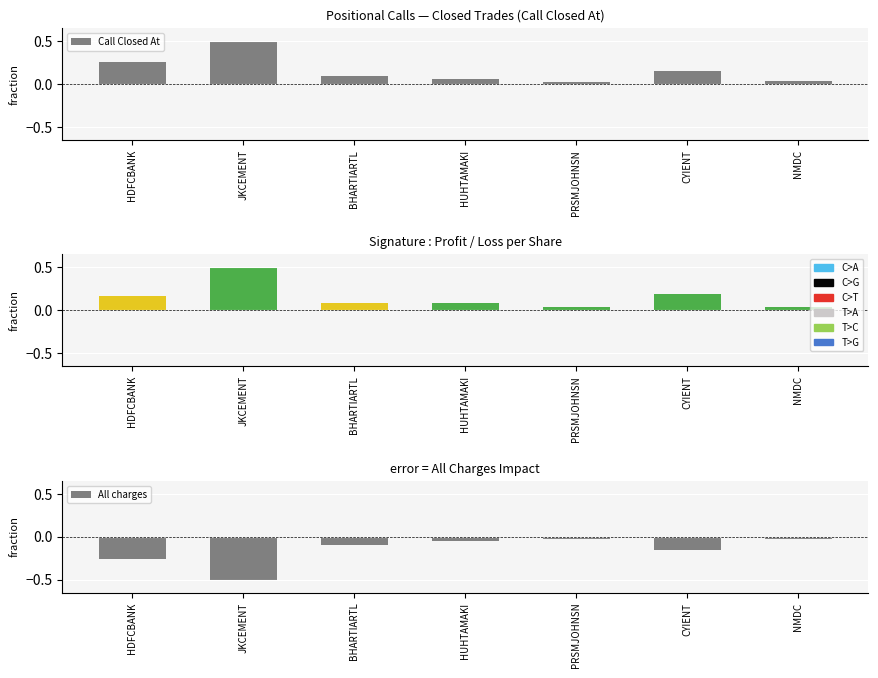

What is the total value across all series at BHARTIARTL?

0.1